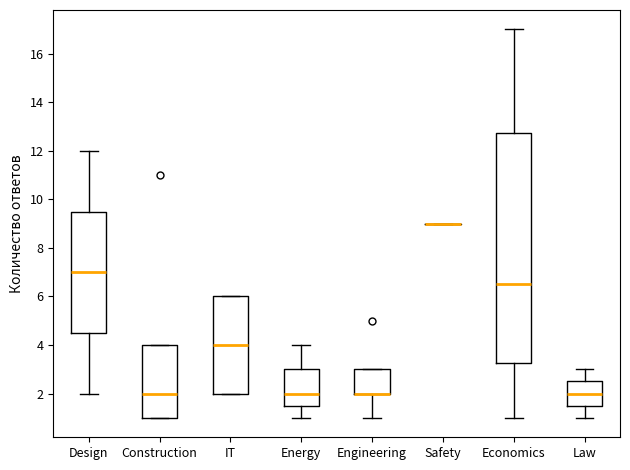

Reading left to right, transcribe this box plot: for each box, give where its median line is, the range the box spans, and where its two whiskers end, as read against the y-axis. The values are not printed on the chart, so give them approximately, as read against the axis.

Design: median 7.0, box 4.6 to 9.6, whiskers 2.0 to 12.0
Construction: median 2.0, box 1.0 to 4.0, whiskers 1.0 to 4.0
IT: median 4.0, box 2.0 to 6.0, whiskers 2.0 to 6.0
Energy: median 2.0, box 1.6 to 3.0, whiskers 1.0 to 4.0
Engineering: median 2.0 (drawn on the box's lower edge), box 2.0 to 3.0, whiskers 1.0 to 3.0
Safety: box collapsed to a line at 9.0, whiskers 9.0 to 9.0
Economics: median 6.6, box 3.2 to 12.8, whiskers 1.0 to 17.0
Law: median 2.0, box 1.6 to 2.6, whiskers 1.0 to 3.0